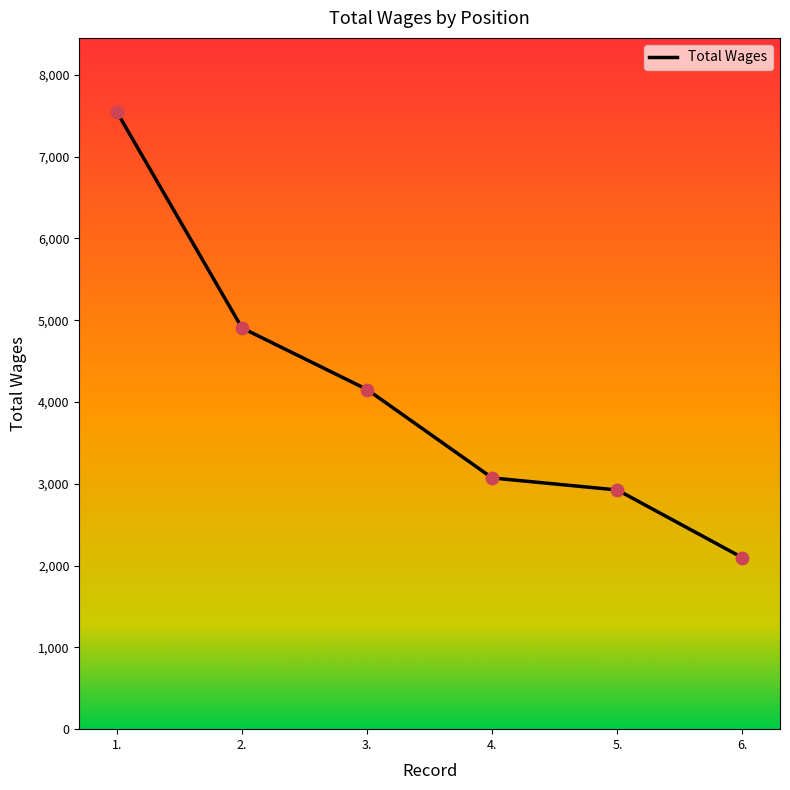

What is the change in value from 2. to 6.?

-2809